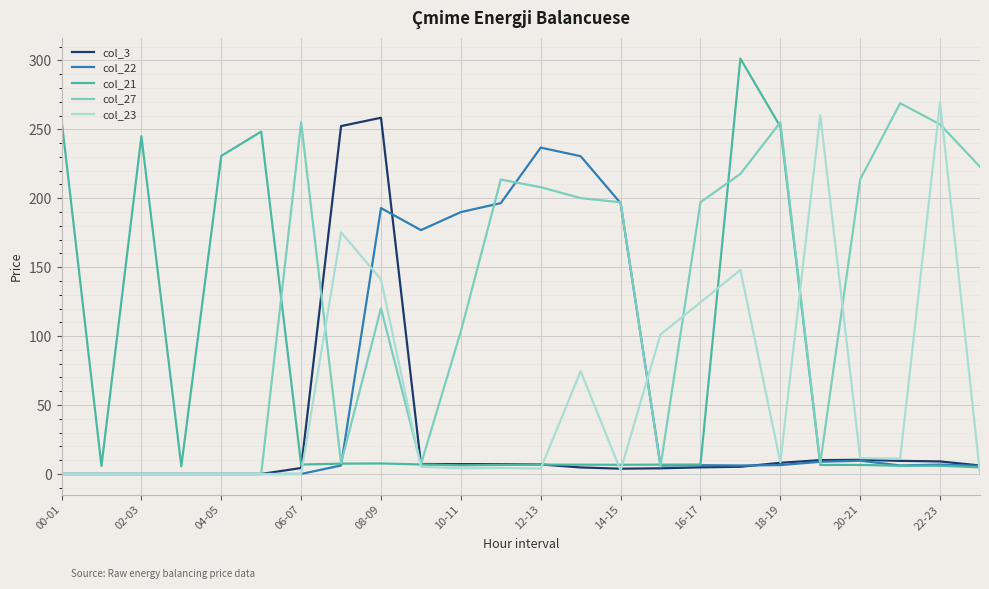

True or false: col_23 has more than 2 interior local peaks.

True